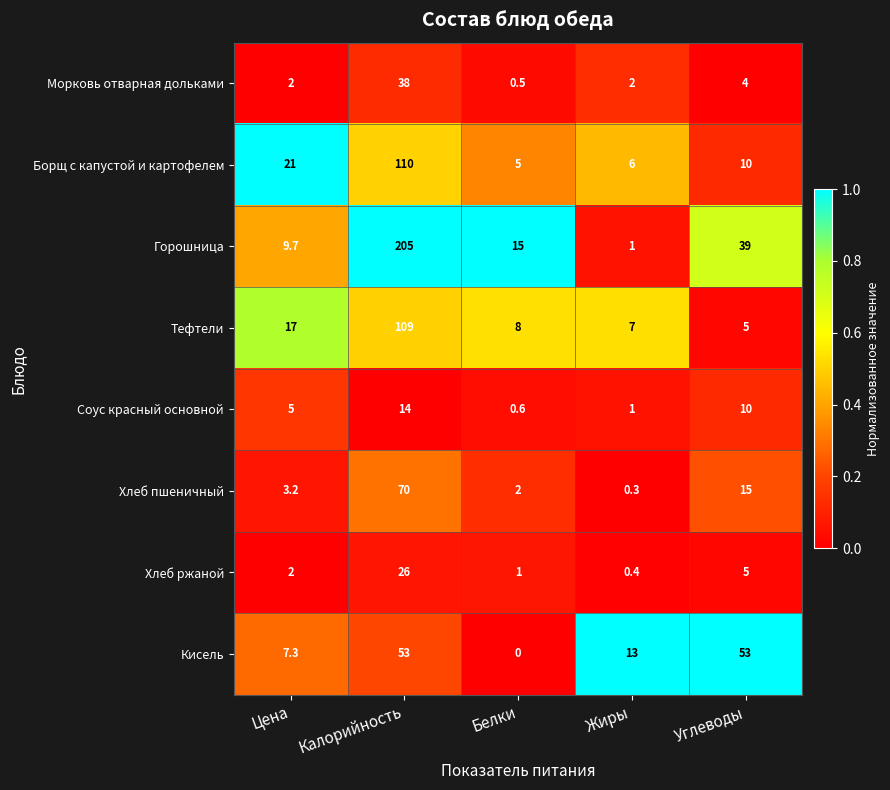

What is the approximate value of Кисель at Жиры?

13.0